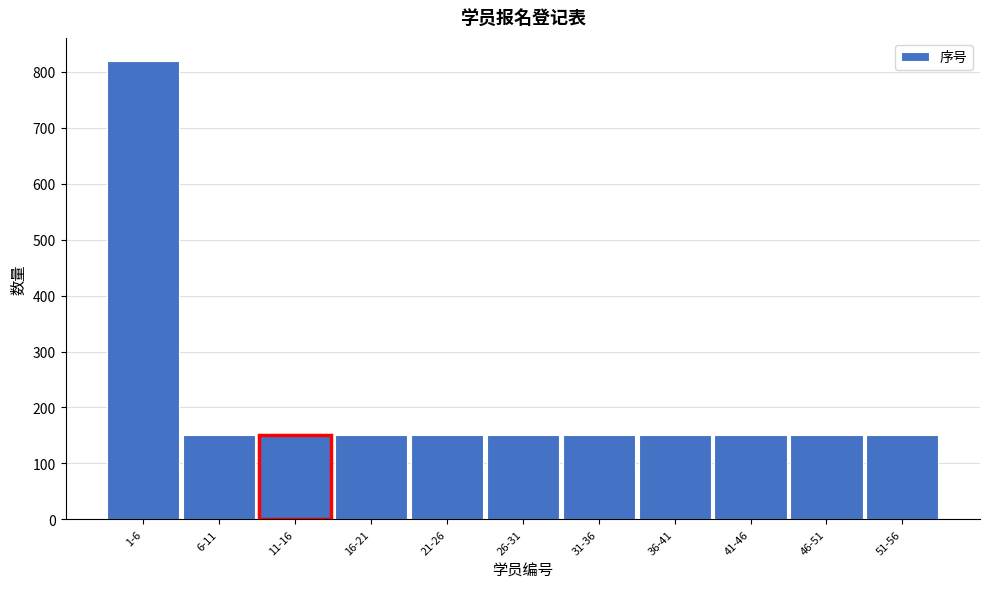

Reading left to right, transcribe all the data shown in this chart.

820	150	150	150	150	150	150	150	150	150	150